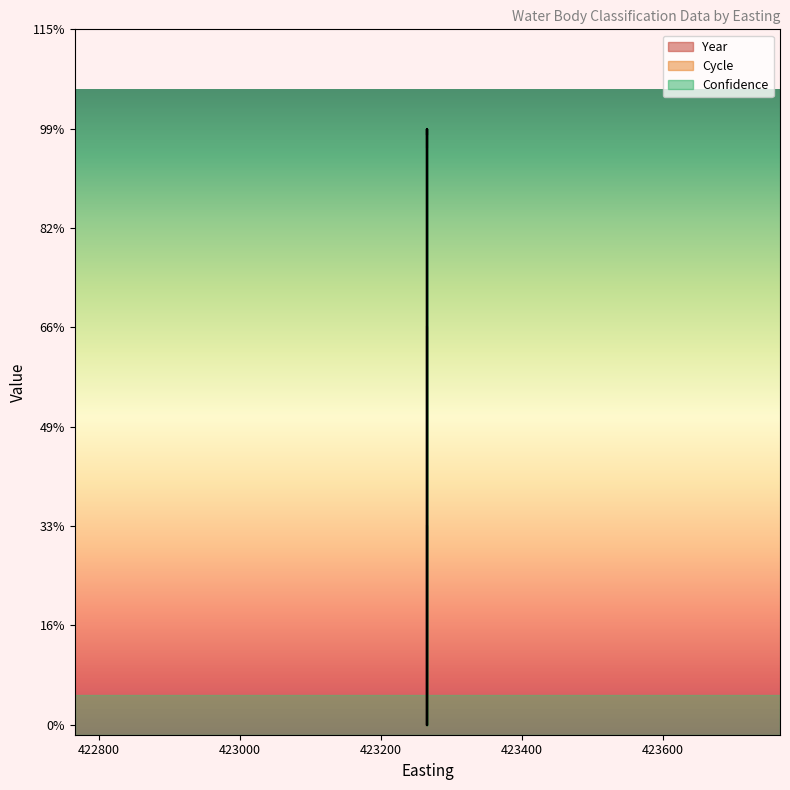

Is the value of Year at 423266 greater than the value of Cycle at 423266?

No